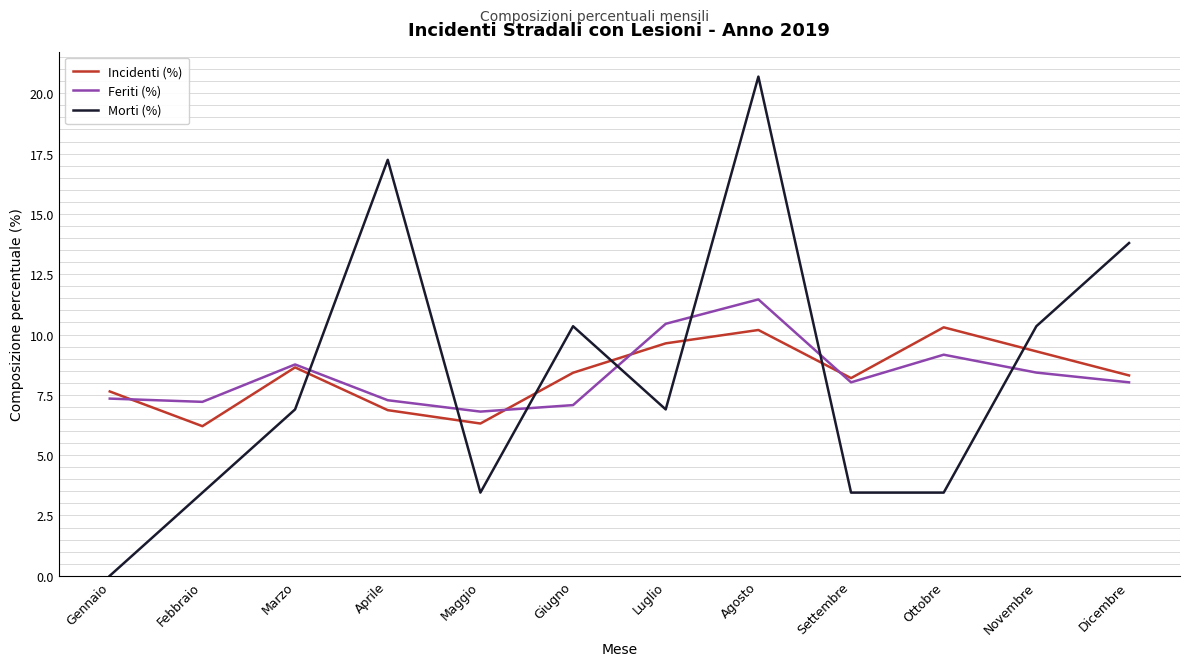

How many distinct data groups are displayed?

3